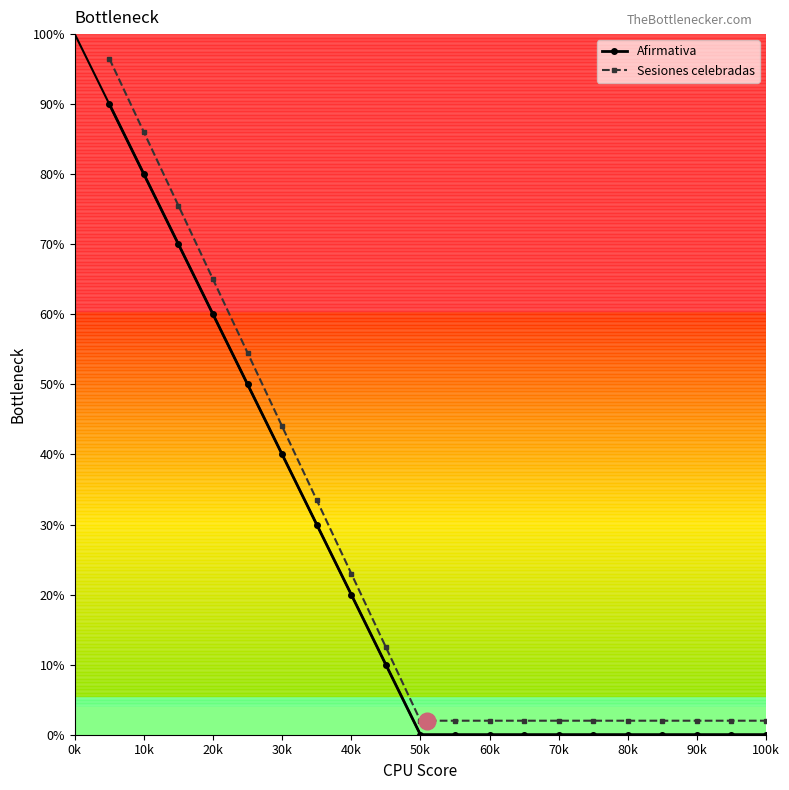

True or false: Sesiones celebradas and Afirmativa cross at least once.

False